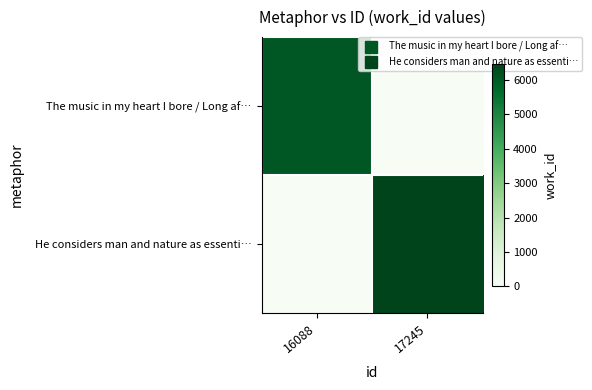

Reading right to left, what are all the values shown in this chart?

The music in my heart I bore / Long af…: 17245=0	16088=6078
He considers man and nature as essenti…: 17245=6480	16088=0